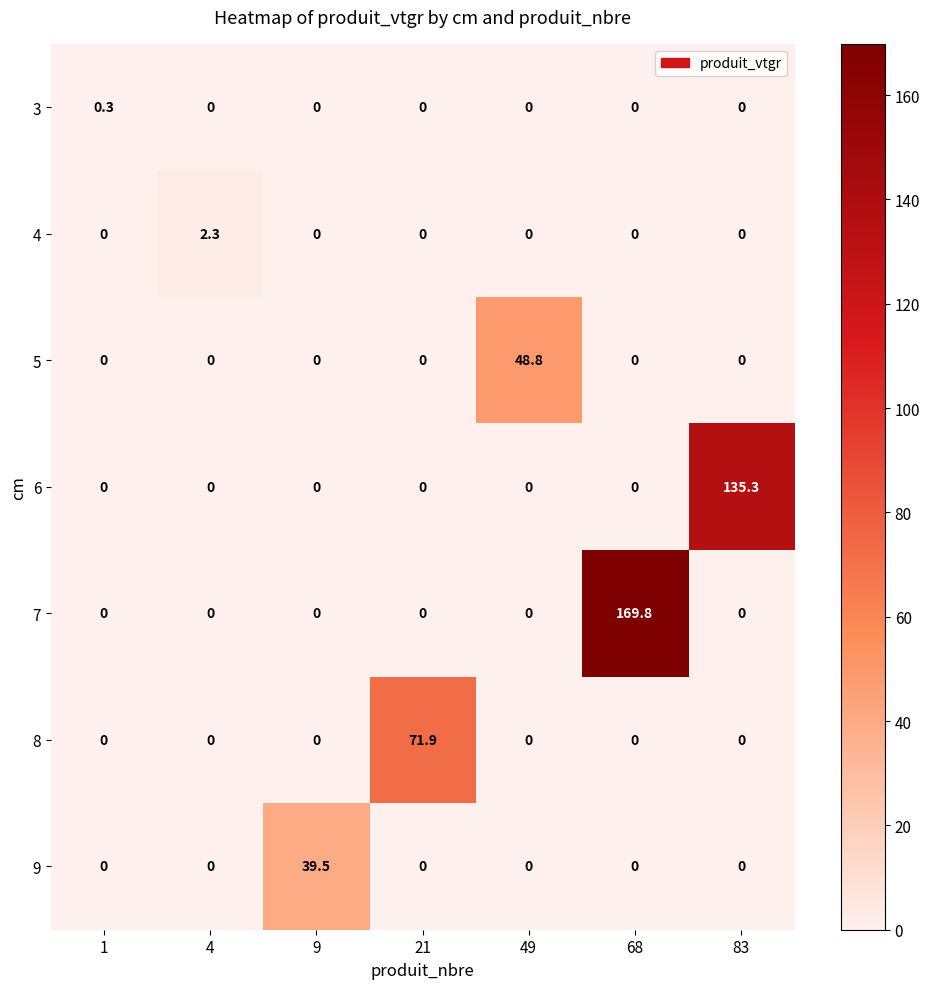

At which category does the chart reach its peak across all series?

68